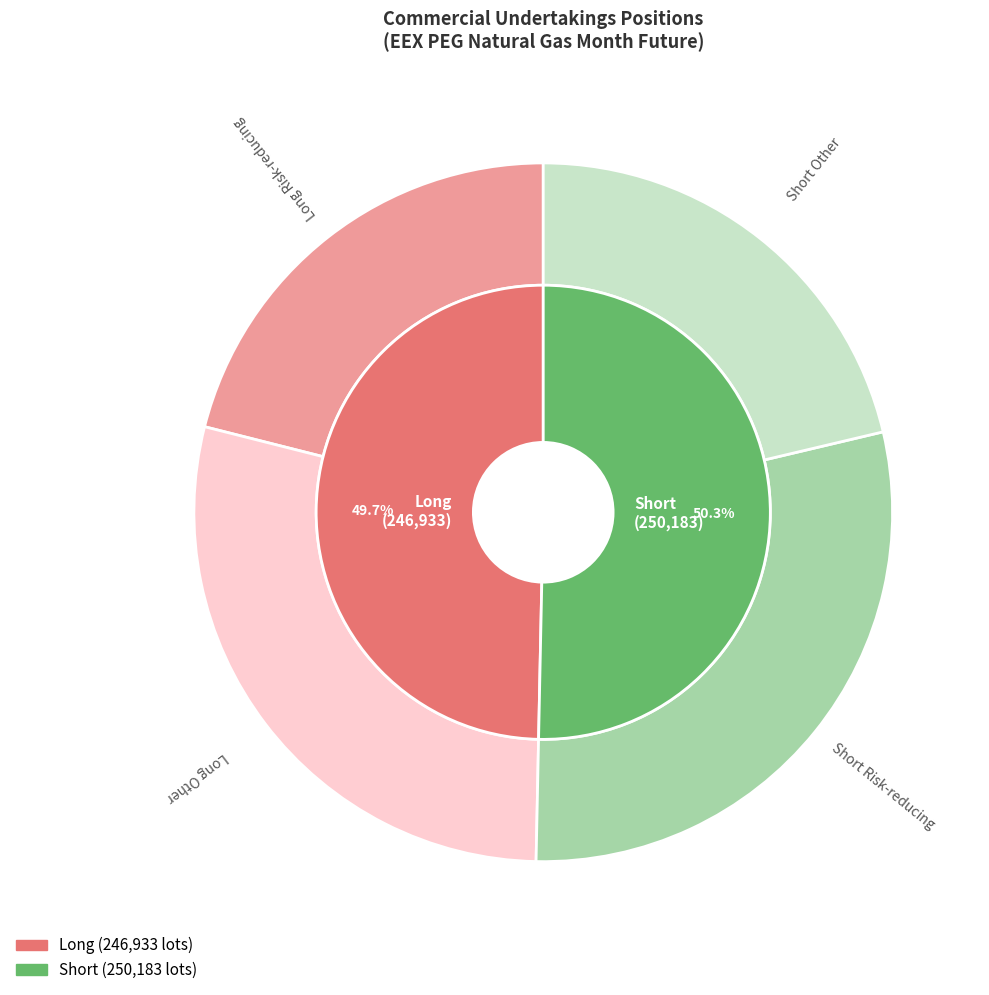

Combined, what portion of the pie is Short Risk-reducing and Long Risk-reducing?

50.1%